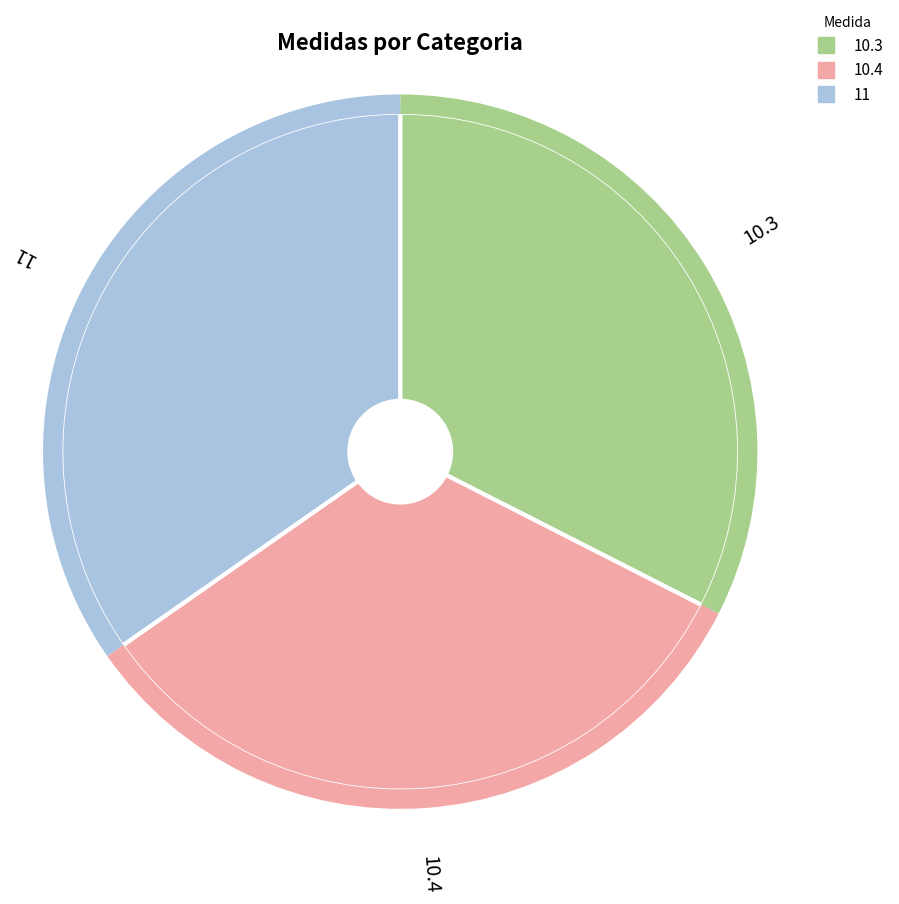

Between 11 and 10.4, which is larger?

11